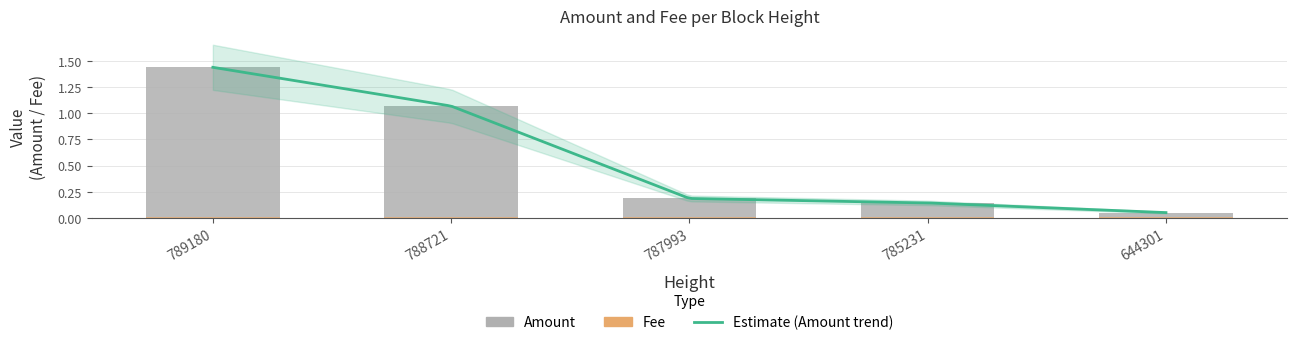

Reading left to right, what are all the values shown in this chart?

789180=1.4	788721=1.1	787993=0.2	785231=0.1	644301=0.1